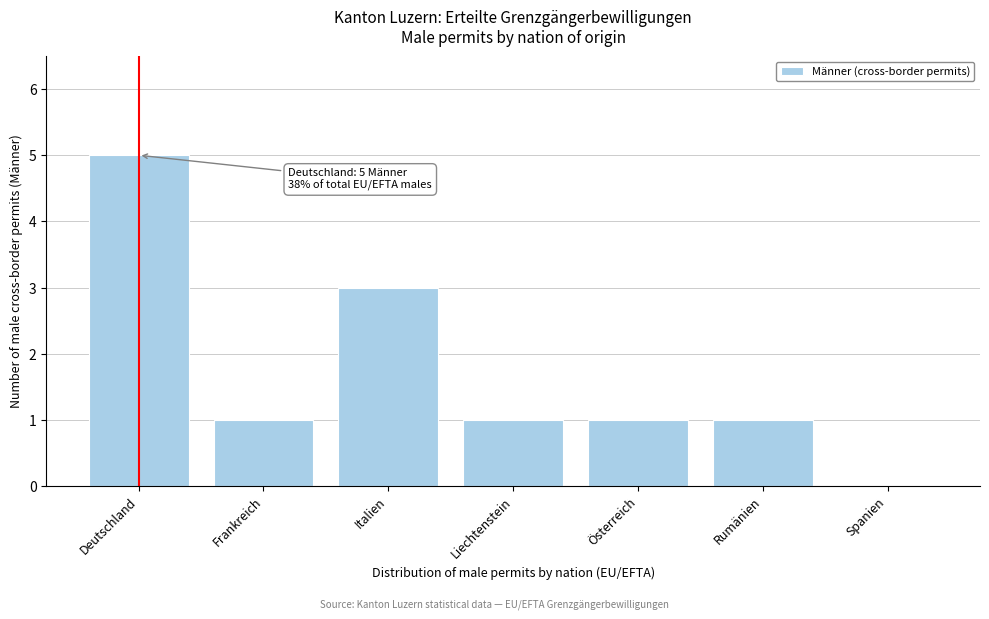

Reading right to left, what are all the values shown in this chart?

Spanien=0	Rumänien=1	Österreich=1	Liechtenstein=1	Italien=3	Frankreich=1	Deutschland=5